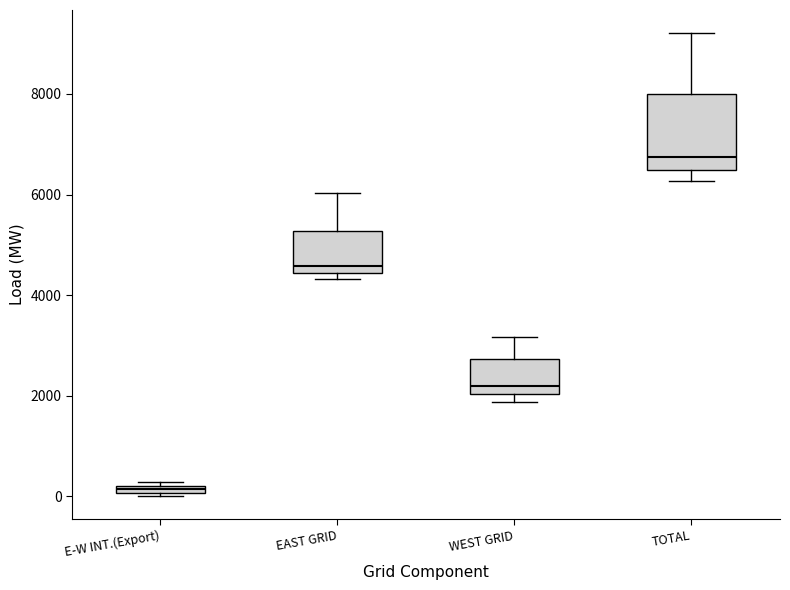

Which box's median line is the highest?

TOTAL